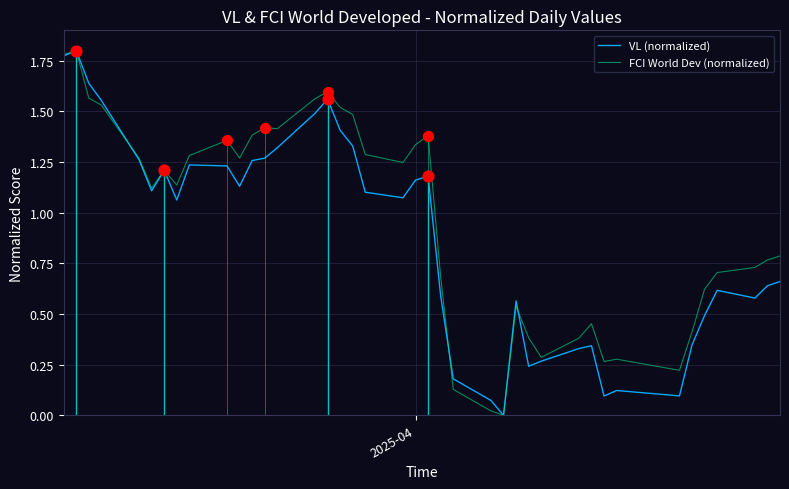

Which series has the largest total across all categories?

FCI World Dev (normalized)